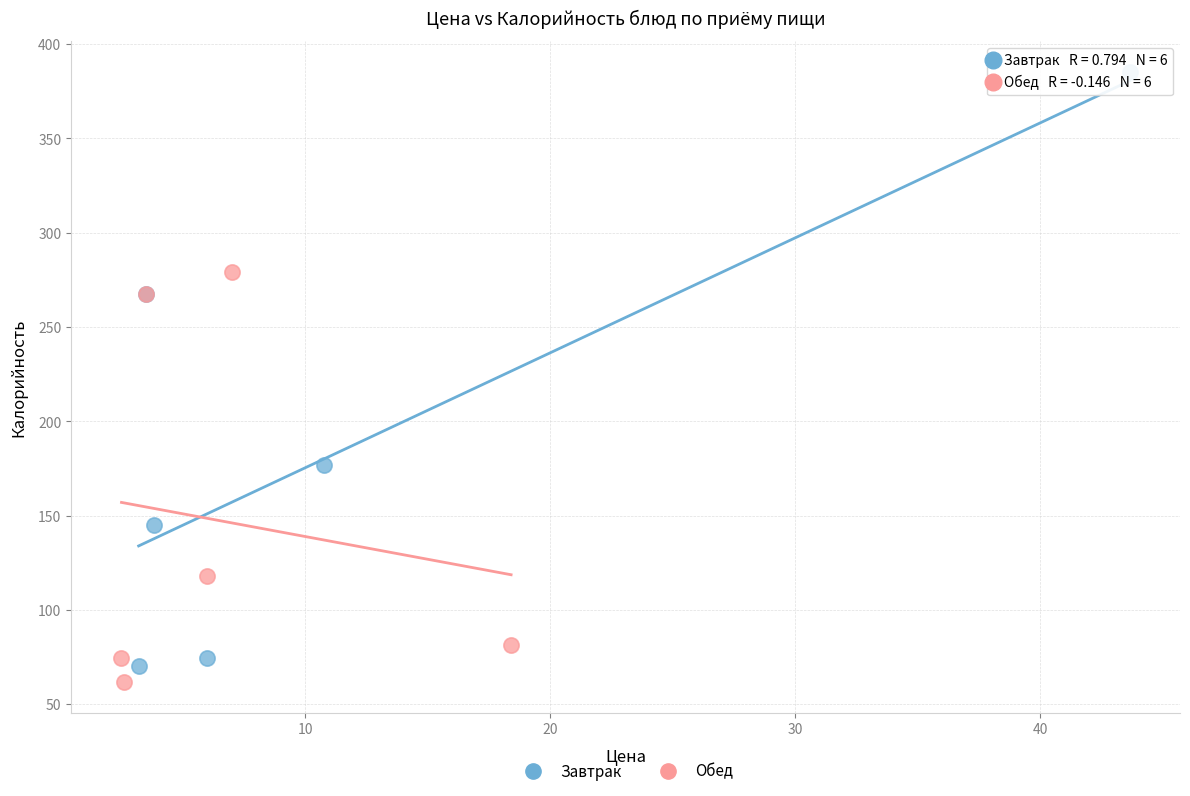

Which series has the largest Y range (max minus min)?

Завтрак